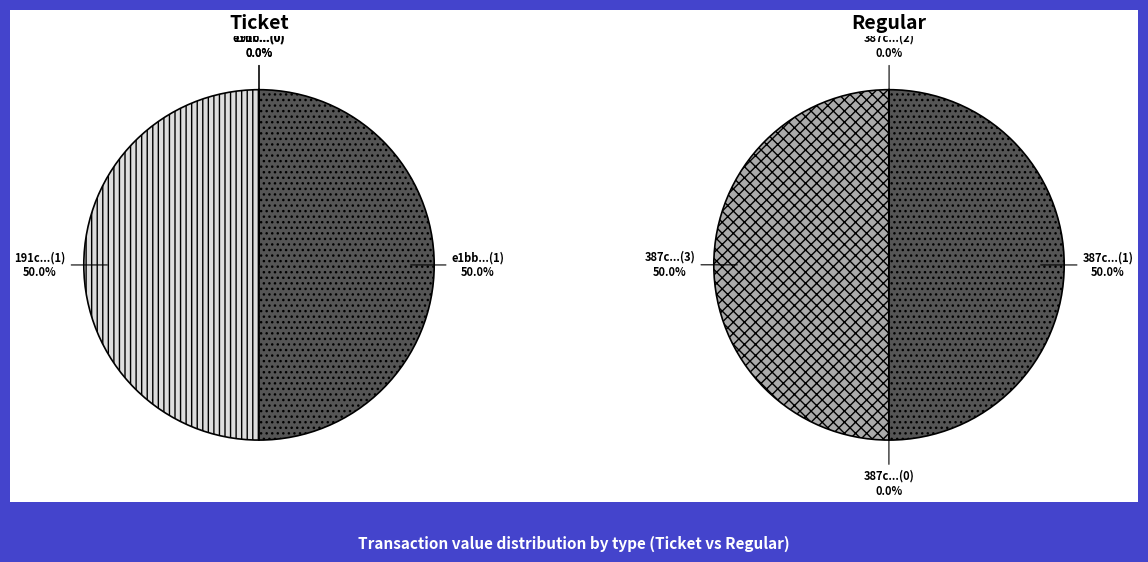

Rank the series by their maximum value, from highest to lowest.

Ticket, Regular